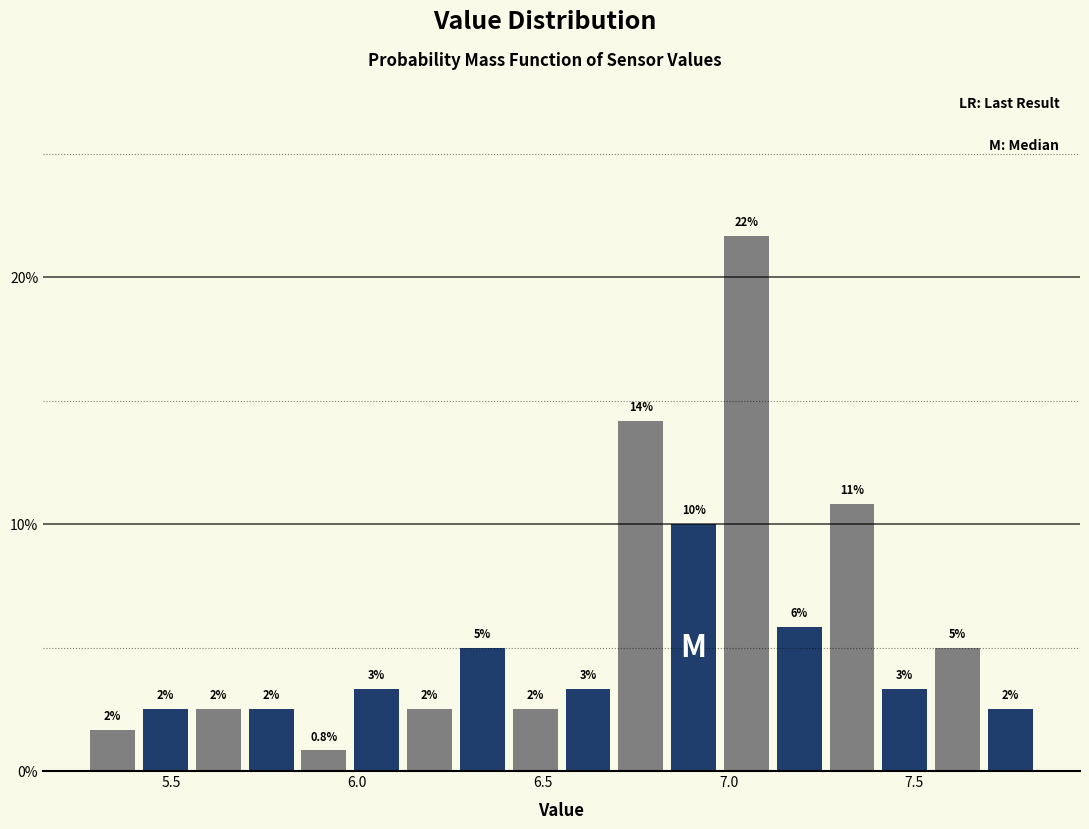

Around what value on the x-axis is the tallest bar? Give the approximate position of its centre, as read against the axis.

7.05